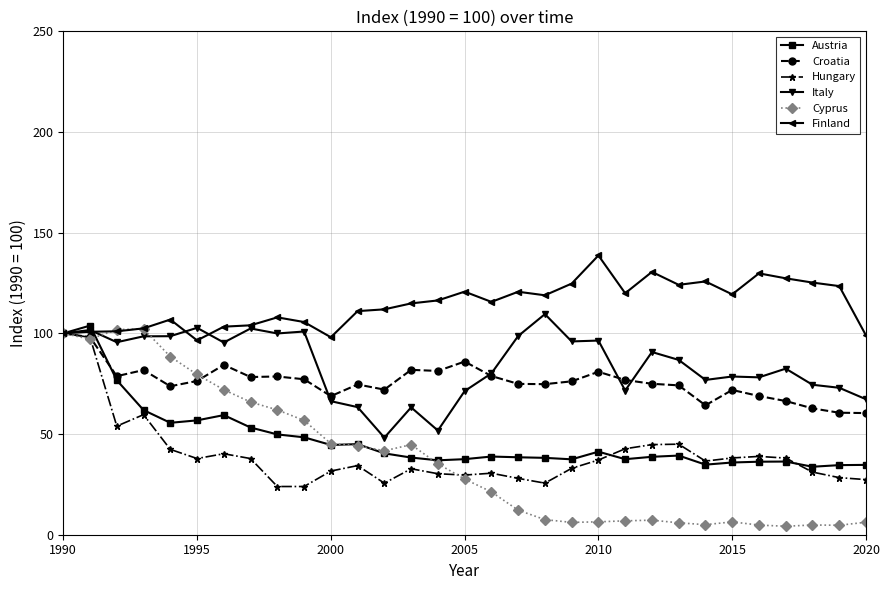

True or false: Hungary has more than 1 points higher than both neighbors.

True